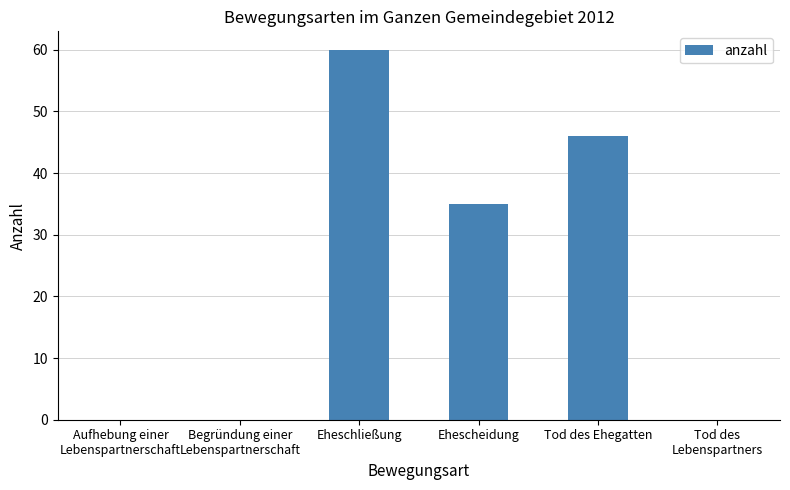

Reading left to right, extract all data points from this chart.

Aufhebung einer
Lebenspartnerschaft=0	Begründung einer
Lebenspartnerschaft=0	Eheschließung=60	Ehescheidung=35	Tod des Ehegatten=46	Tod des
Lebenspartners=0